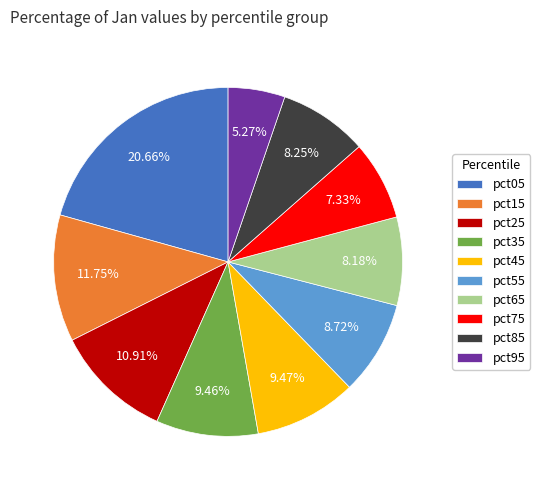

How many slices are in this pie chart?

10